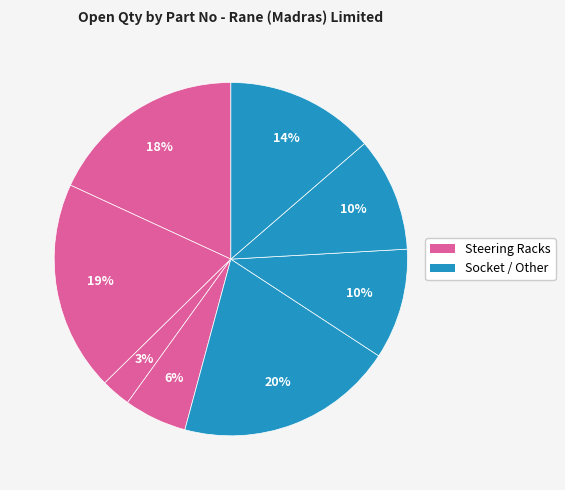

How many segments does this pie chart have?

8